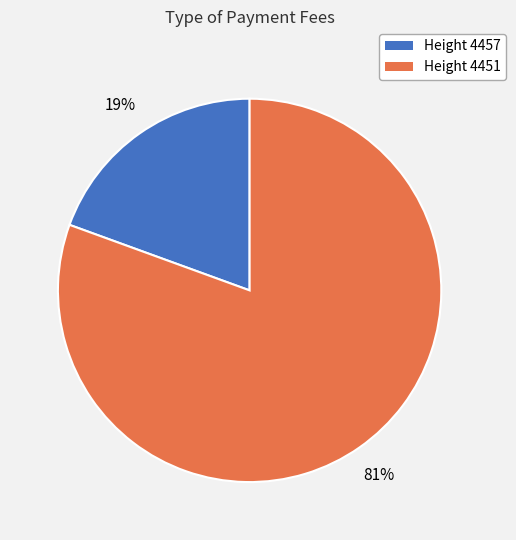

How many segments does this pie chart have?

2